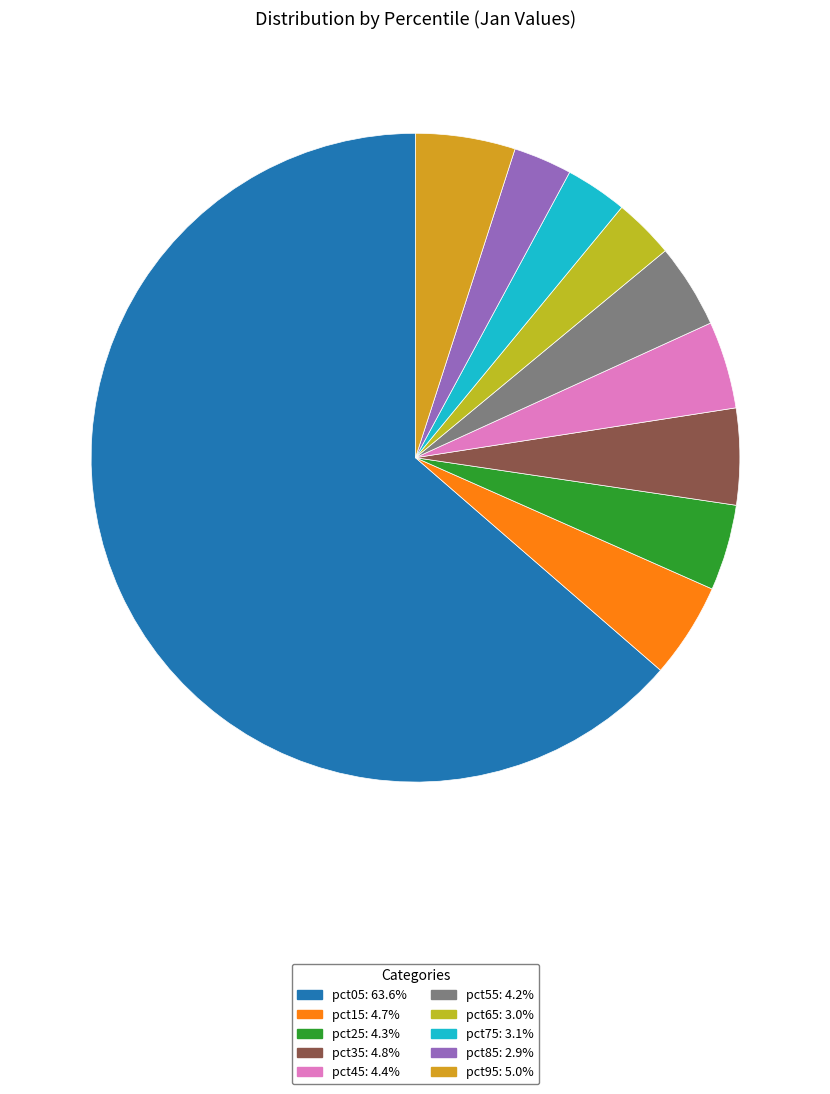

What is the largest slice in the pie chart?

pct05